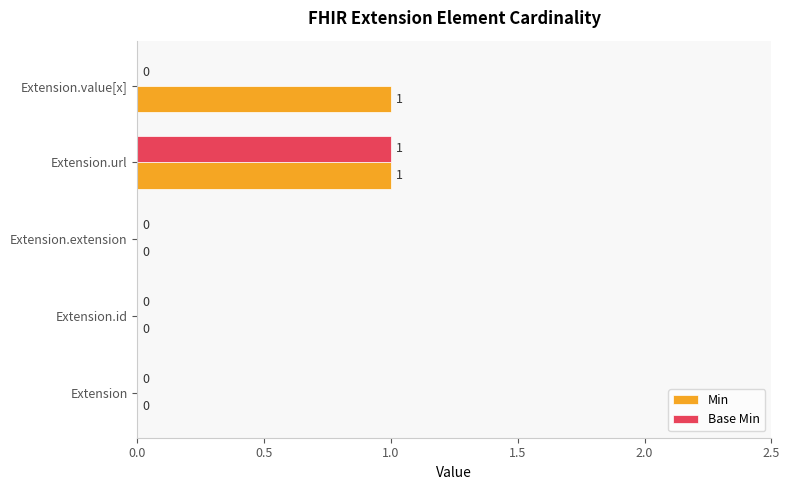

Between Extension.extension and Extension.value[x], which series saw the biggest shift?

Min